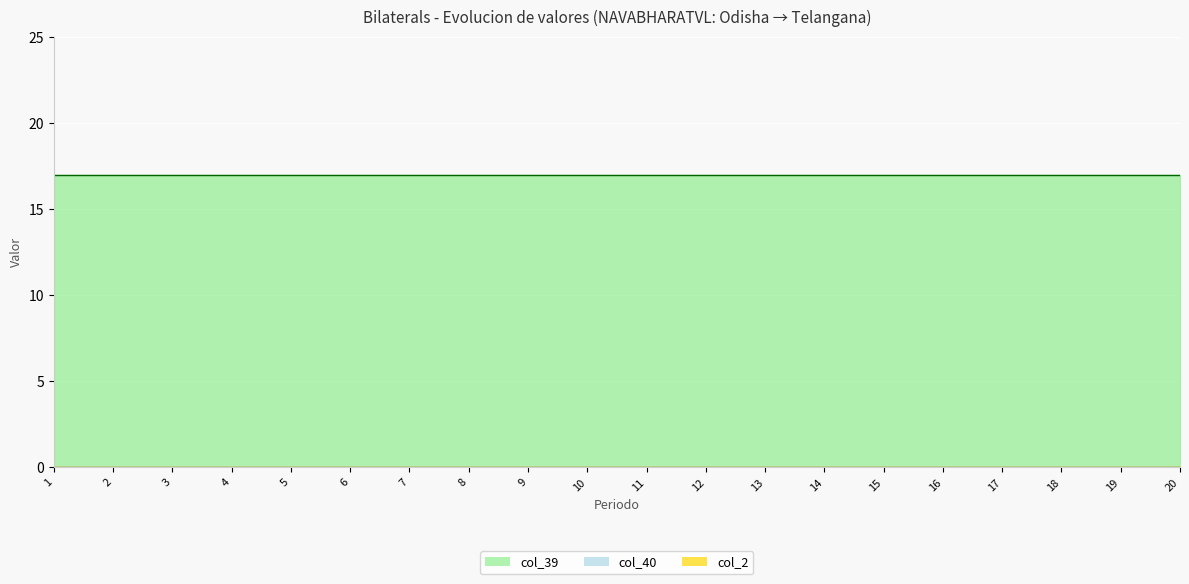

Which label corresponds to the largest value in the chart?

1